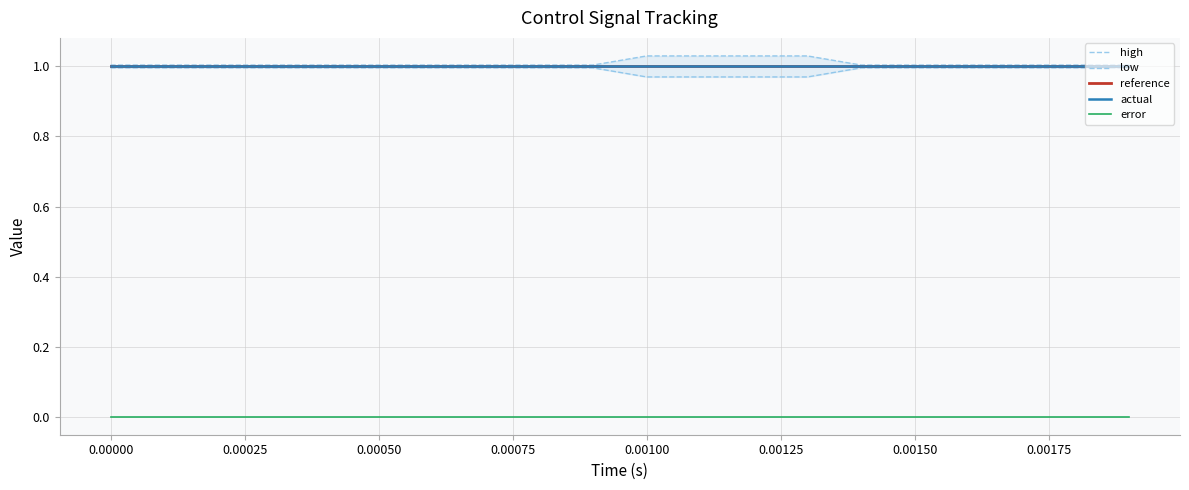

At how many categories does at least one series exceed 0?

20